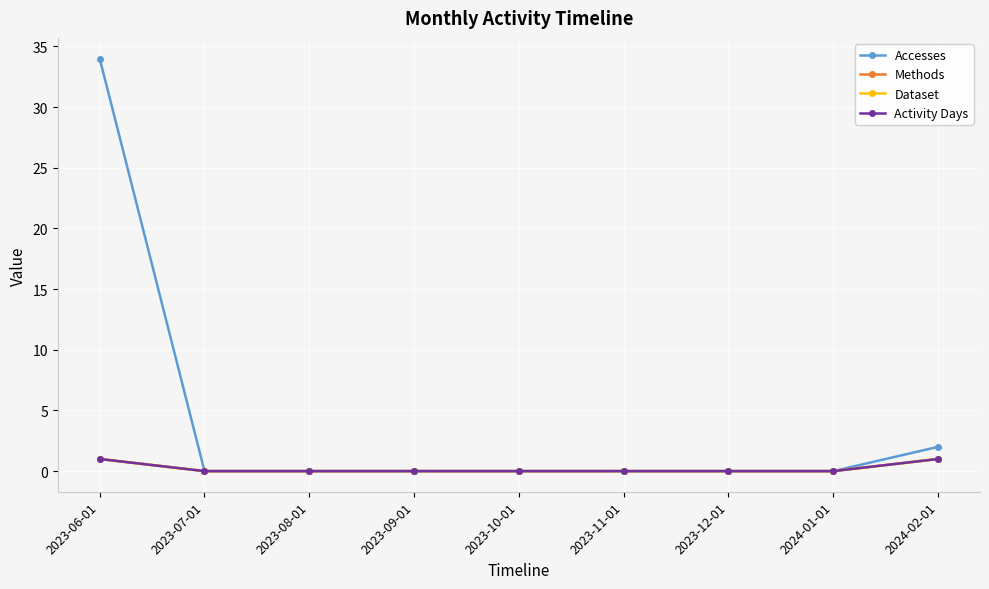

Does the chart have visible grid lines?

Yes